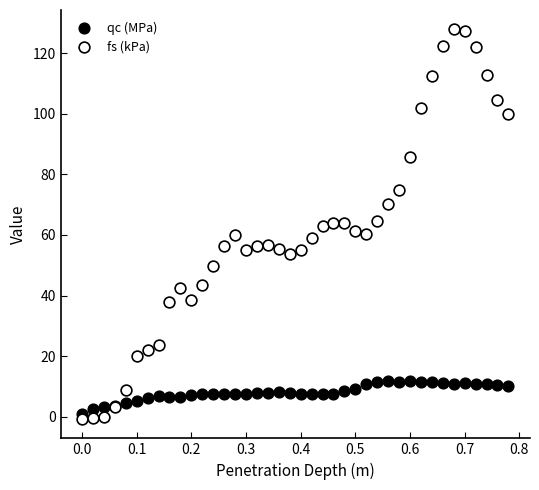

Which series has the largest Y range (max minus min)?

fs (kPa)